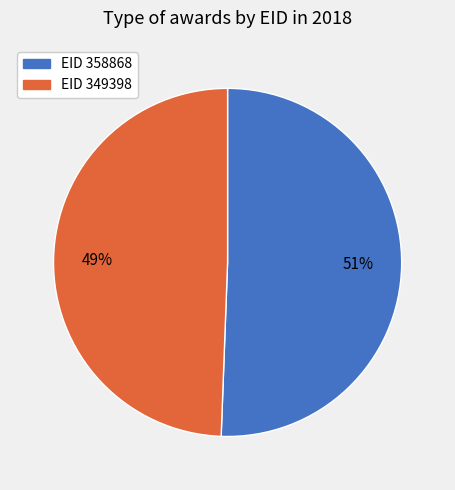

To the nearest percent, what is the average slice percentage?

50%